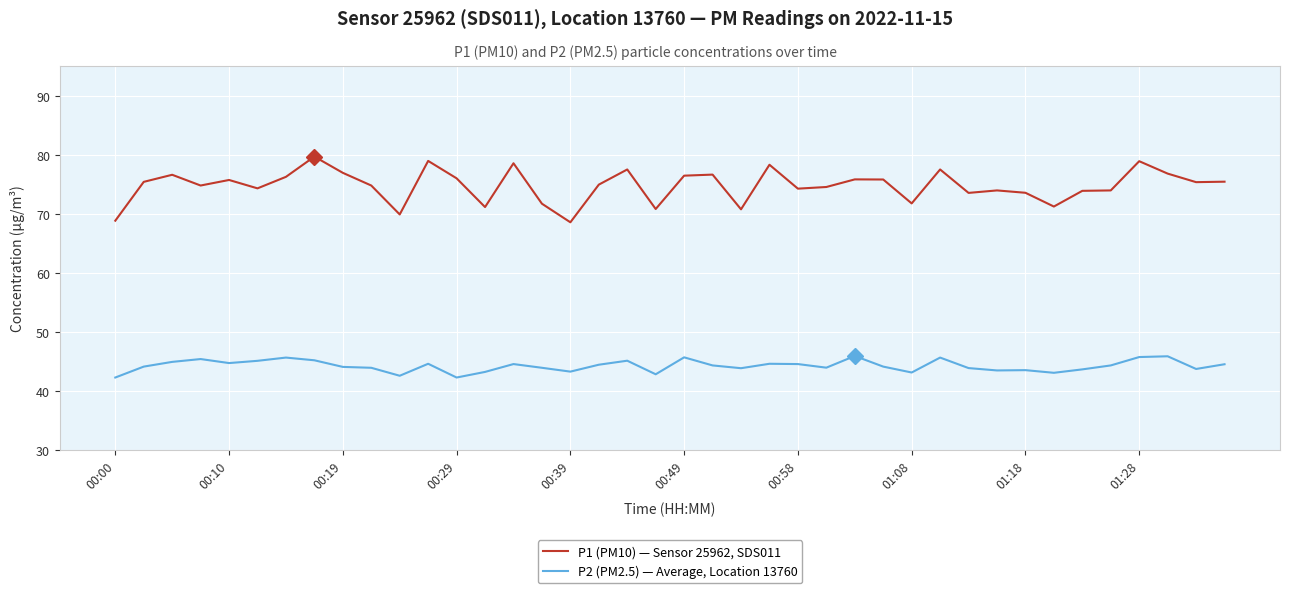

What is the difference between the maximum and minimum values in the P1 (PM10) — Sensor 25962, SDS011 series?

11.1